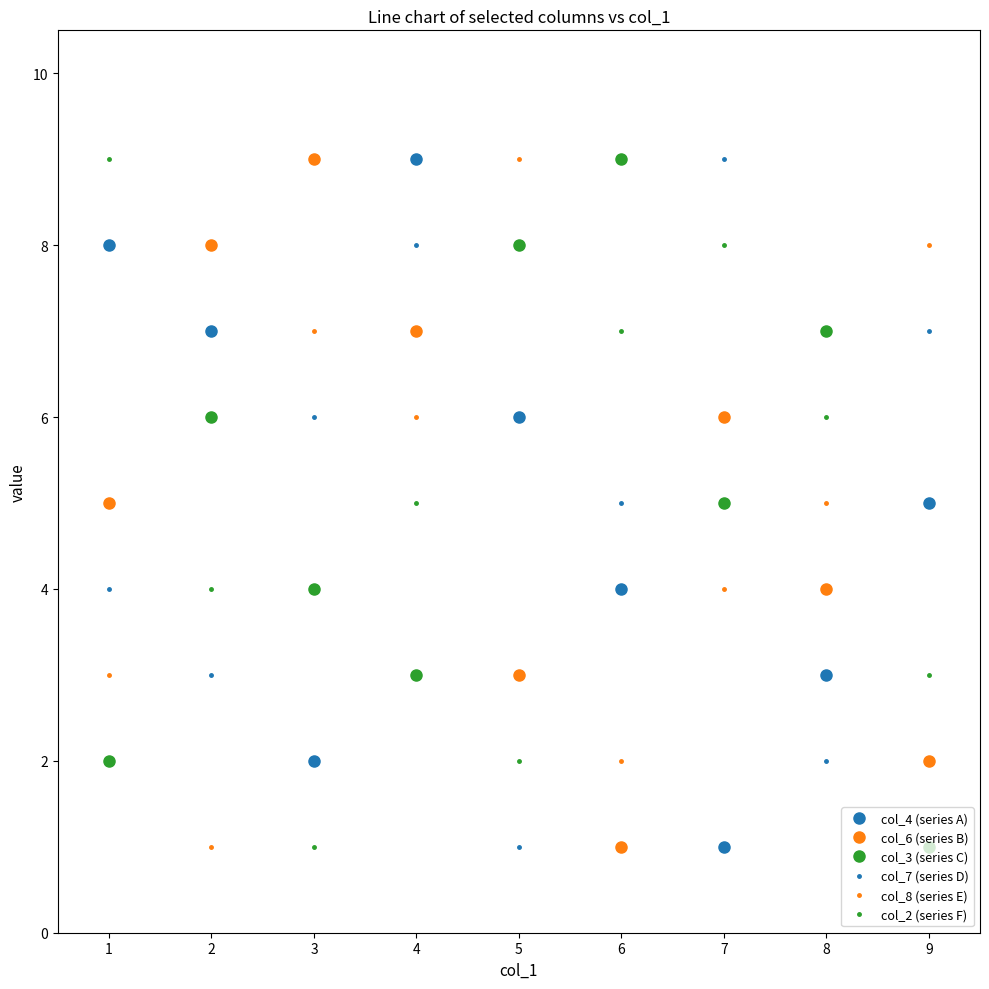

Reading left to right, transcribe all the data shown in this chart.

col_4 (series A): 1=8	2=7	3=2	4=9	5=6	6=4	7=1	8=3	9=5
col_6 (series B): 1=5	2=8	3=9	4=7	5=3	6=1	7=6	8=4	9=2
col_3 (series C): 1=2	2=6	3=4	4=3	5=8	6=9	7=5	8=7	9=1
col_7 (series D): 1=4	2=3	3=6	4=8	5=1	6=5	7=9	8=2	9=7
col_8 (series E): 1=3	2=1	3=7	4=6	5=9	6=2	7=4	8=5	9=8
col_2 (series F): 1=9	2=4	3=1	4=5	5=2	6=7	7=8	8=6	9=3